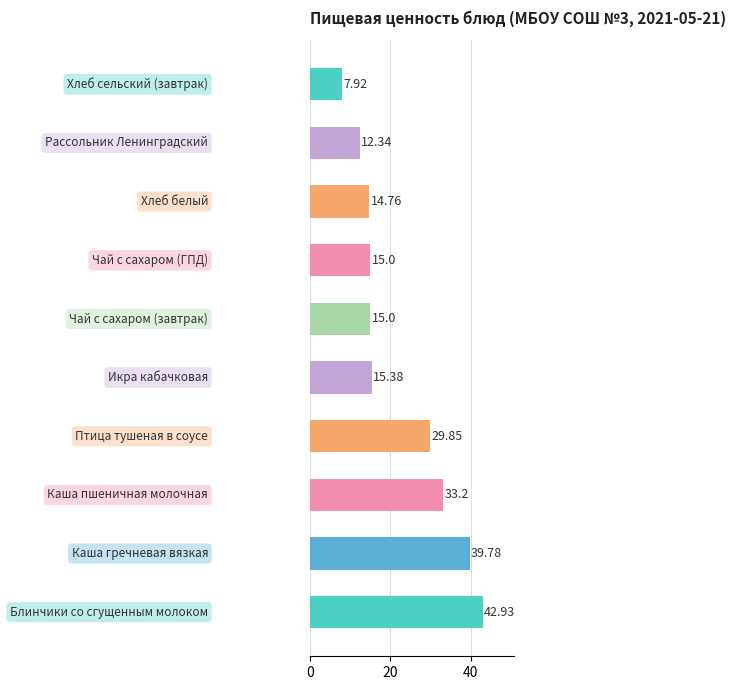

Does the chart contain stacked bars?

No